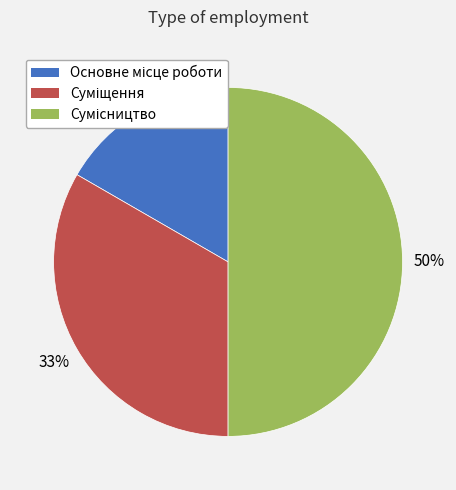

To the nearest percent, what is the average slice percentage?

33%